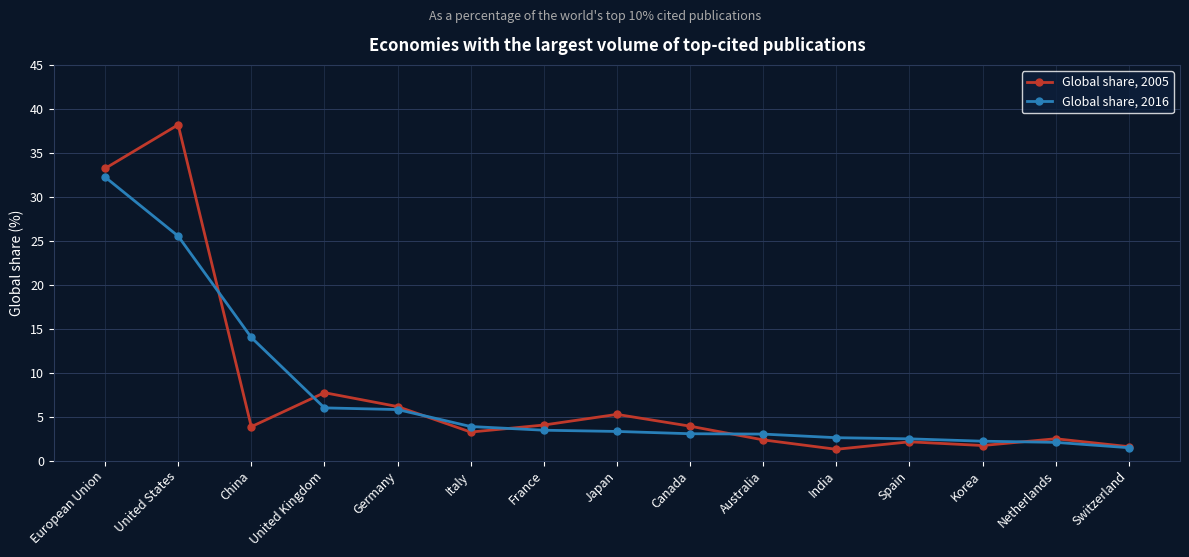

Rank the series at Australia from lowest to highest value.

Global share, 2005, Global share, 2016